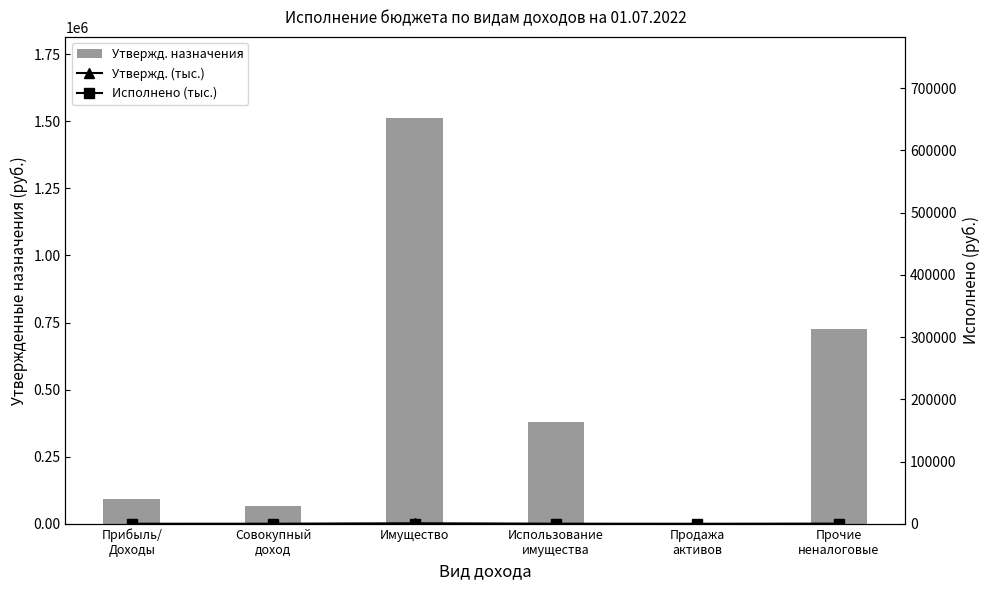

What is the difference between the maximum and second lowest values in the Утвержденные назначения series?

1446648.0